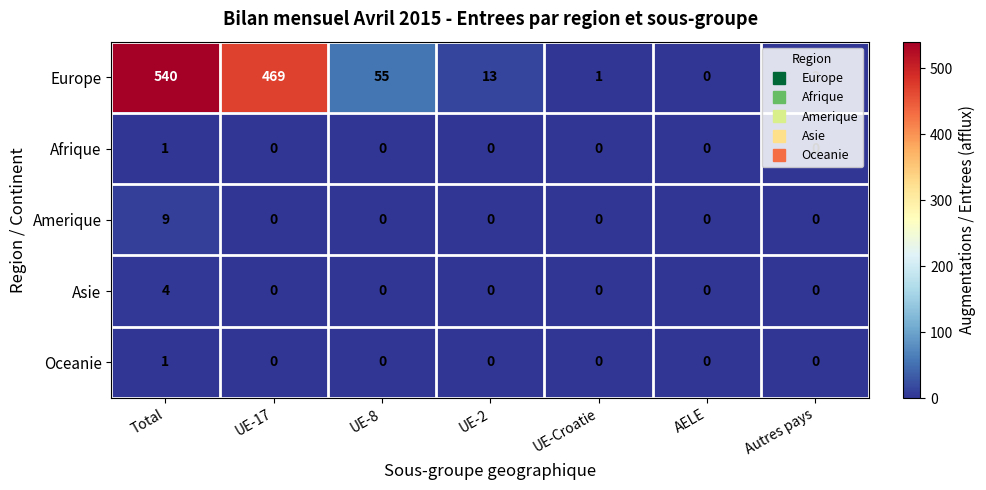

Which category has the lowest value in the Europe series?

AELE